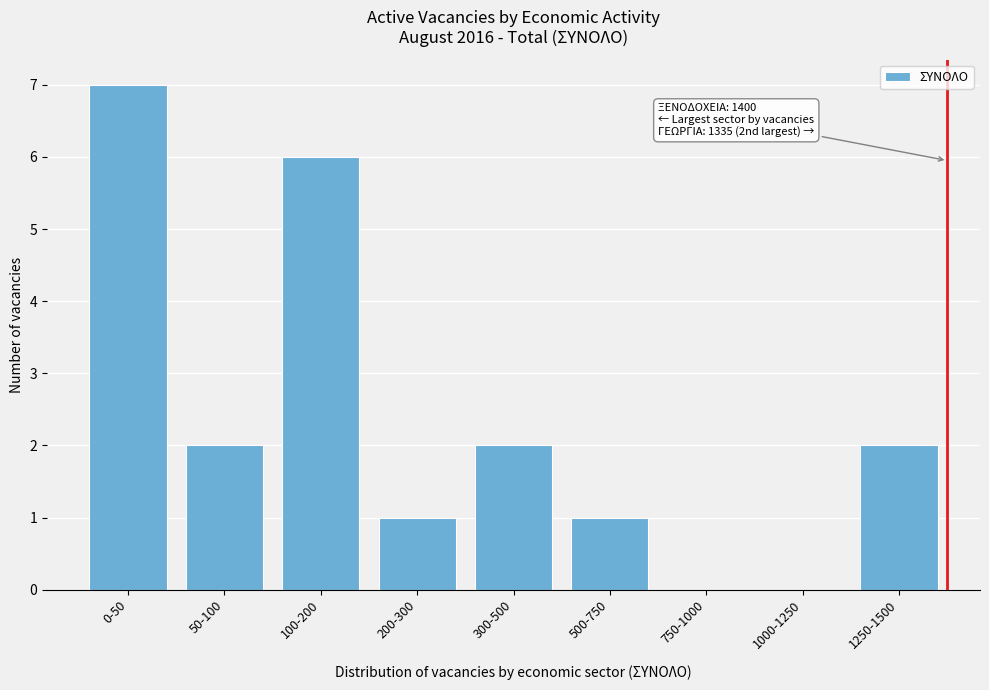

Reading left to right, transcribe all the data shown in this chart.

0-50=7	50-100=2	100-200=6	200-300=1	300-500=2	500-750=1	750-1000=0	1000-1250=0	1250-1500=2